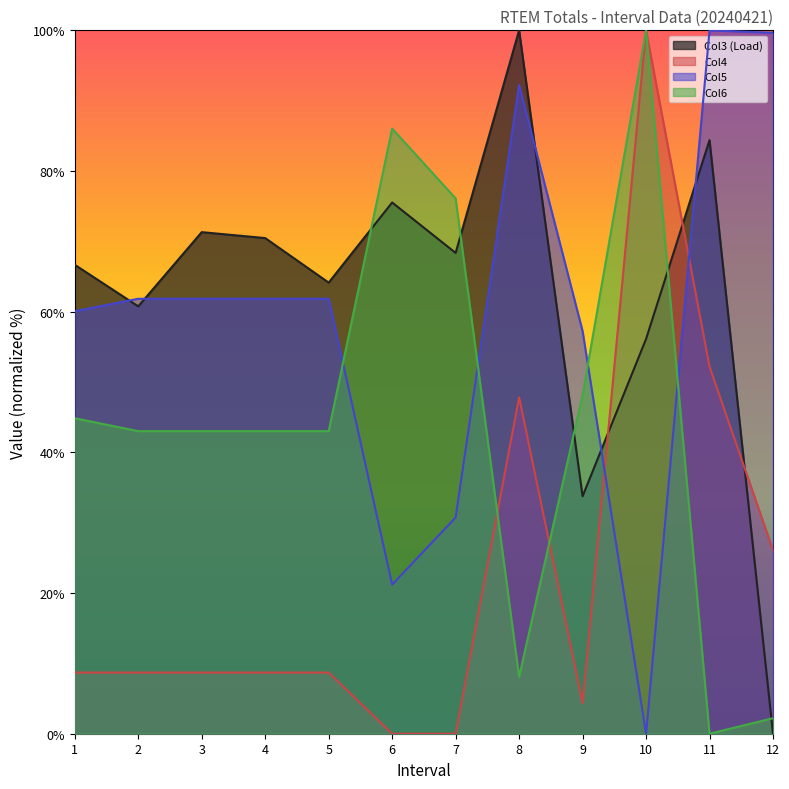

Between 2 and 8, which series saw the biggest shift?

Col3 (Load)